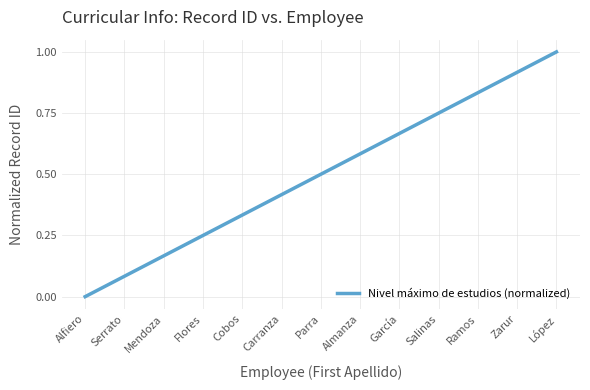

List the labels in order of value, smallest first.

Alfiero, Serrato, Mendoza, Flores, Cobos, Carranza, Parra, Almanza, García, Salinas, Ramos, Zarur, López